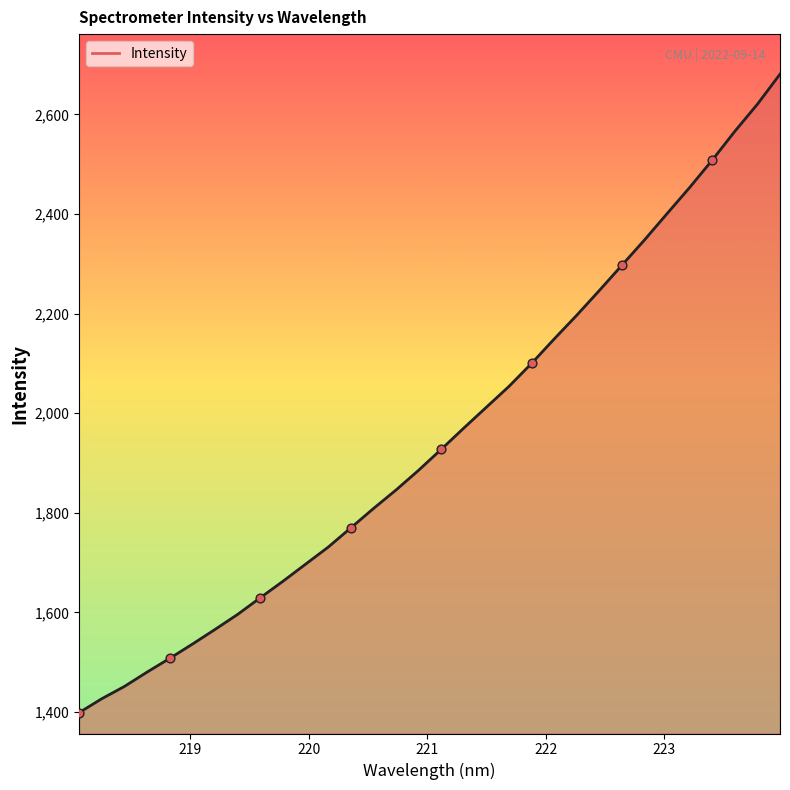

What is the difference between the maximum and minimum values?

1282.2